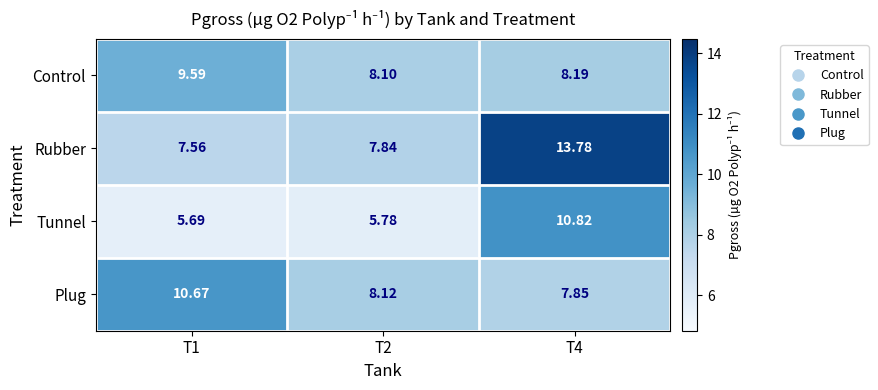

Is the value of Tunnel at T2 greater than the value of Control at T1?

No